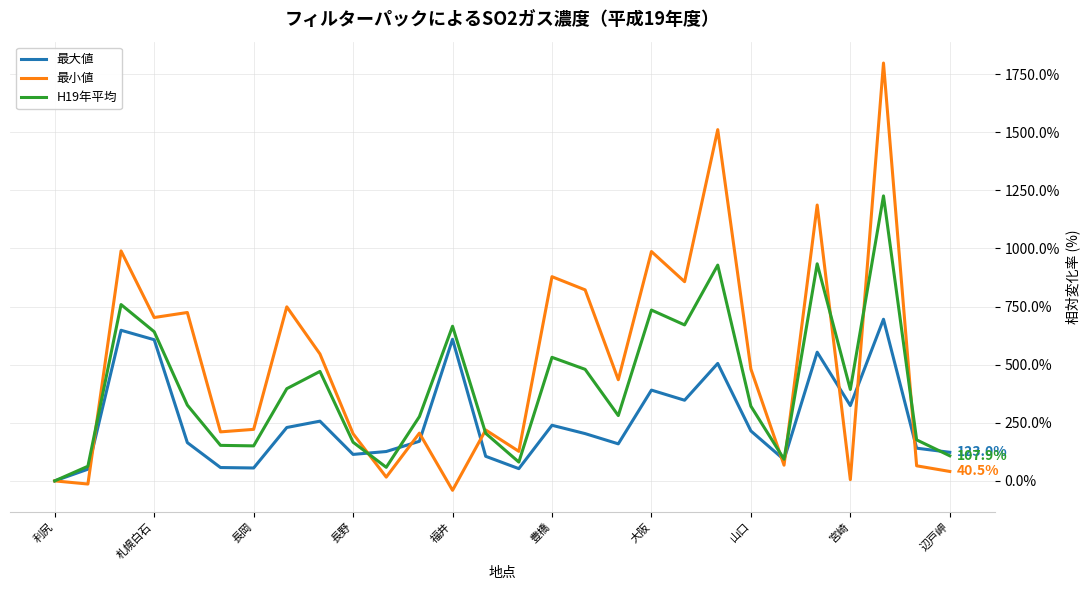

What are all the series names shown in the legend?

最大値, 最小値, H19年平均